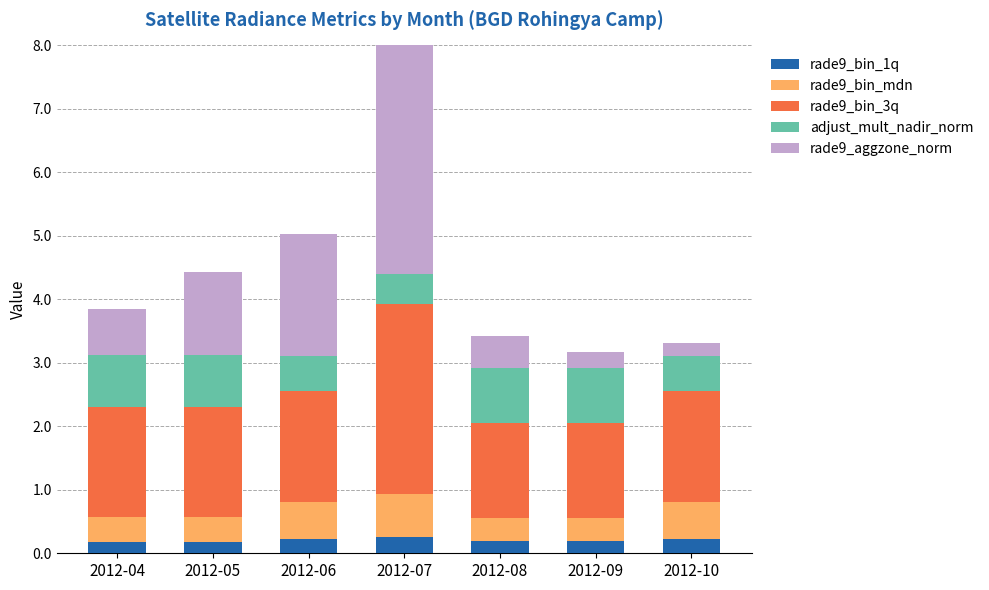

Where is rade9_aggzone_norm nearest to the value 2?

2012-06